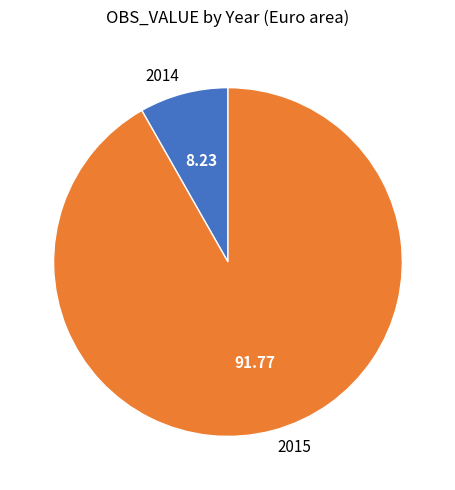

Count the number of slices in the pie.

2